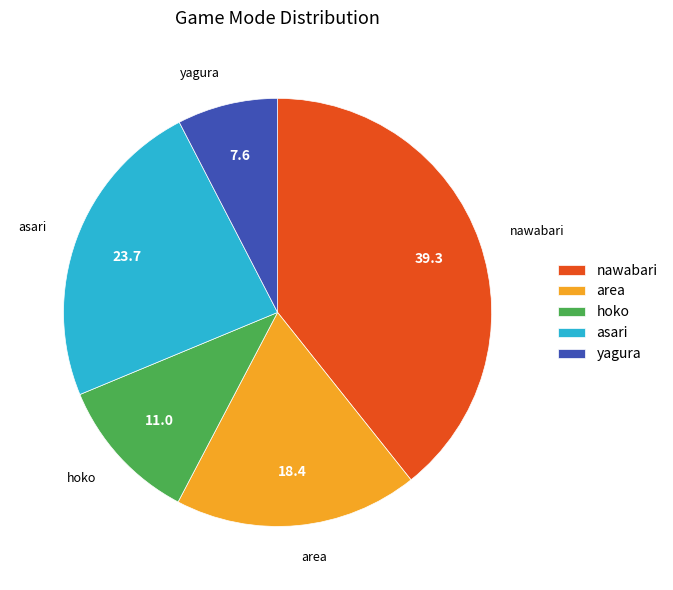

Rank the categories by value from lowest to highest.

yagura, hoko, area, asari, nawabari